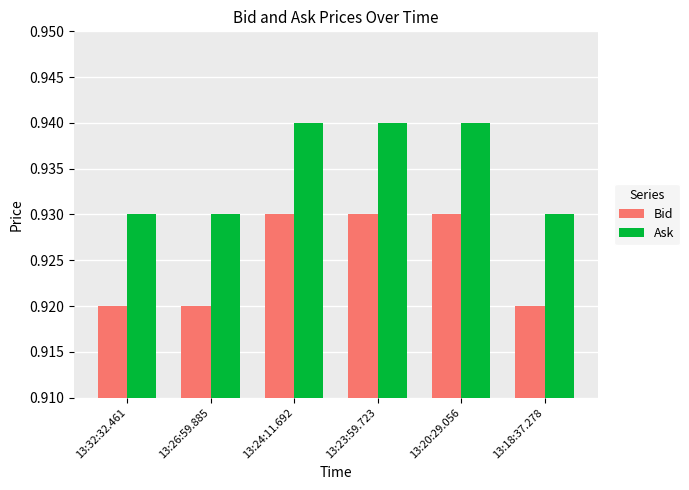

What is the sum of all Bid values?

5.6